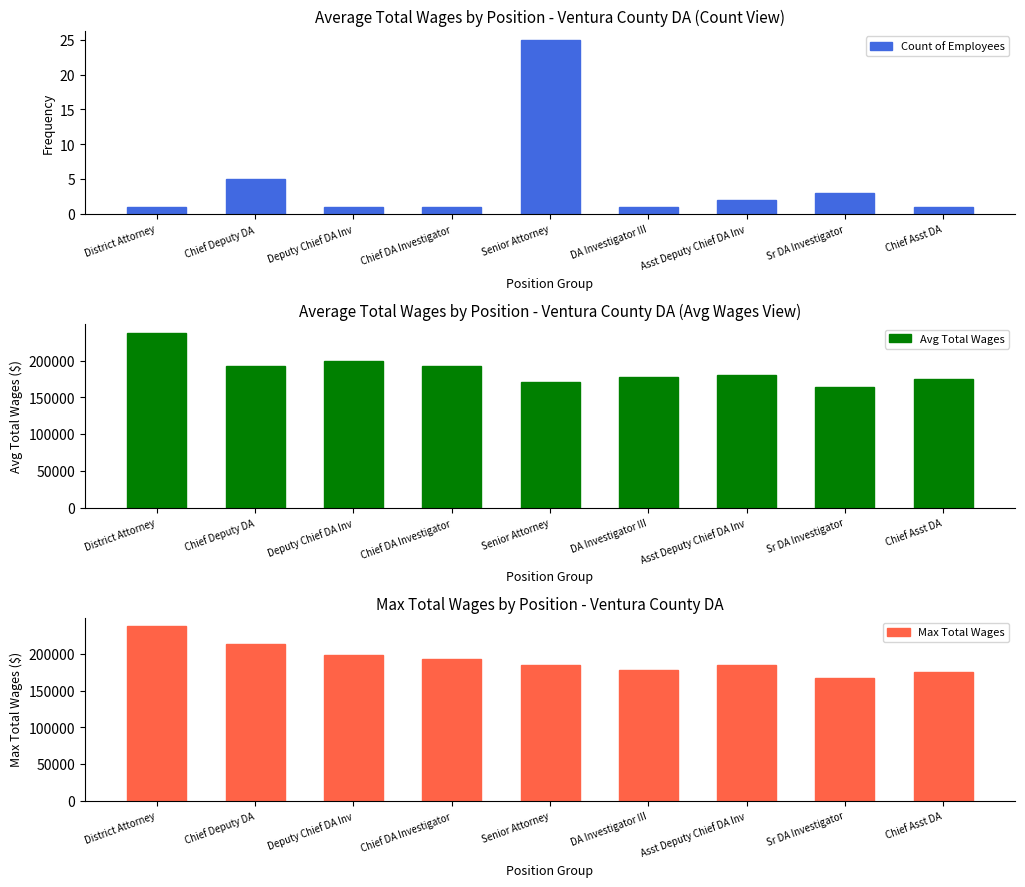

Count the number of data series in this chart.

3